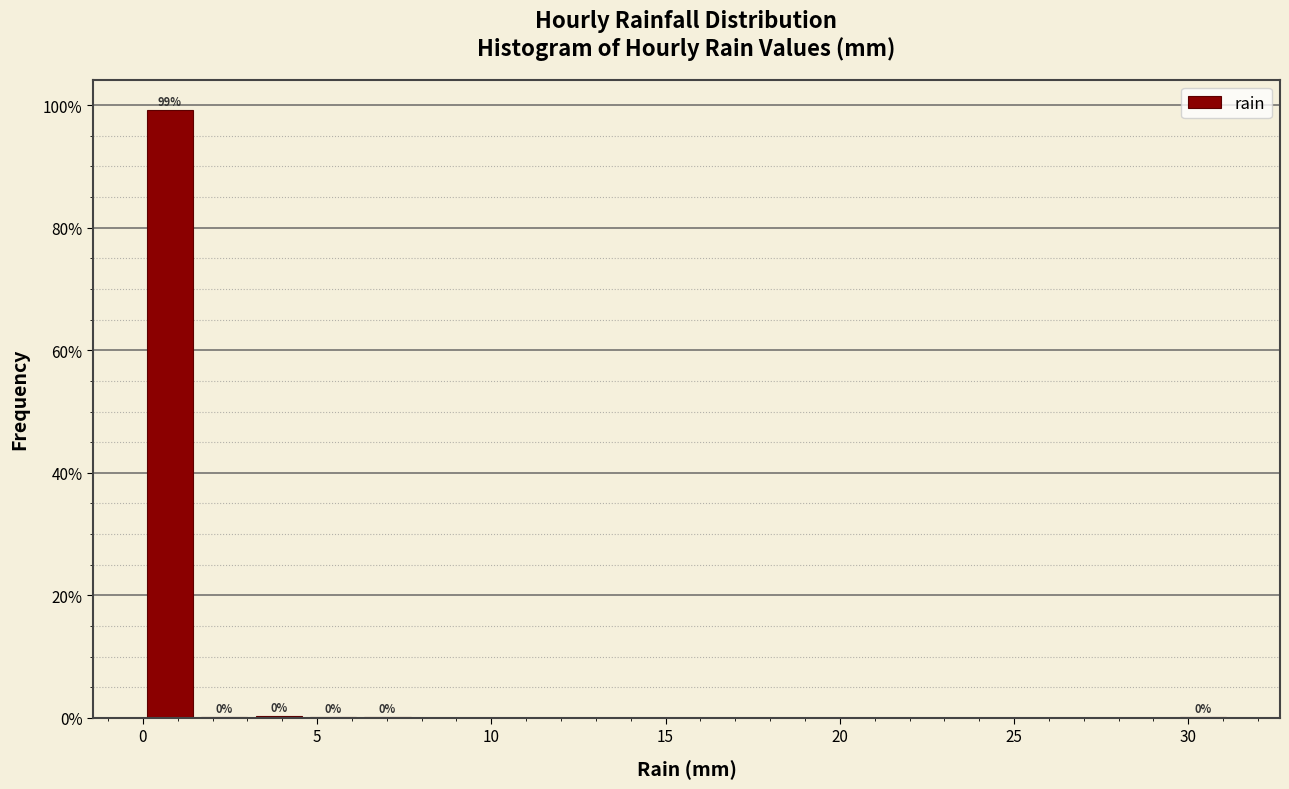

Around what value on the x-axis is the tallest bar? Give the approximate position of its centre, as read against the axis.

1.0